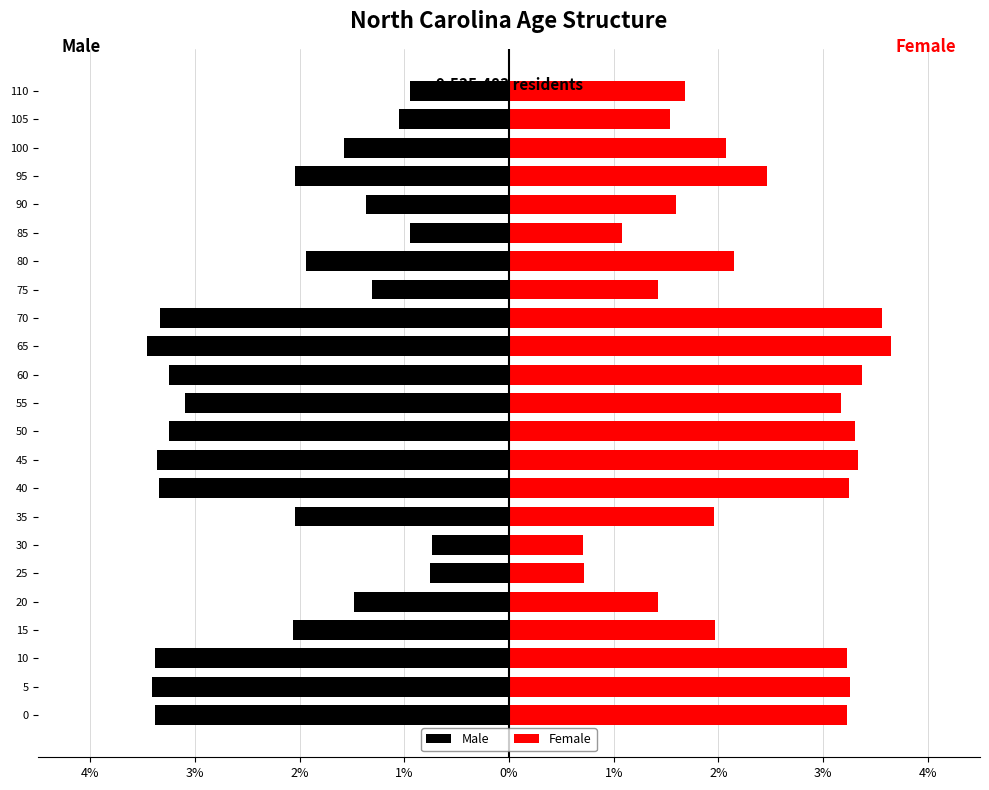

At how many categories does at least one series exceed -1?

23